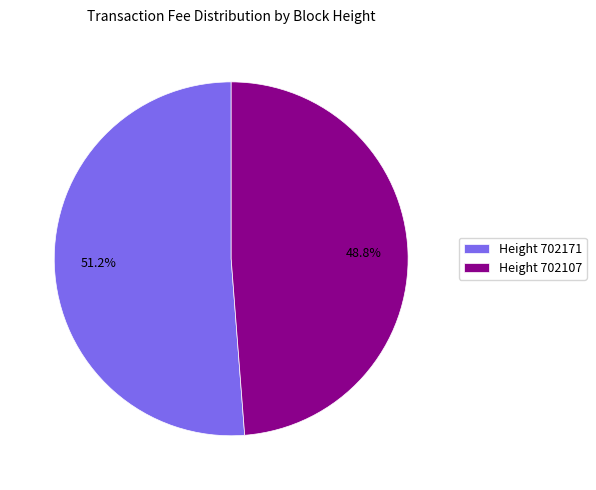

How many segments does this pie chart have?

2